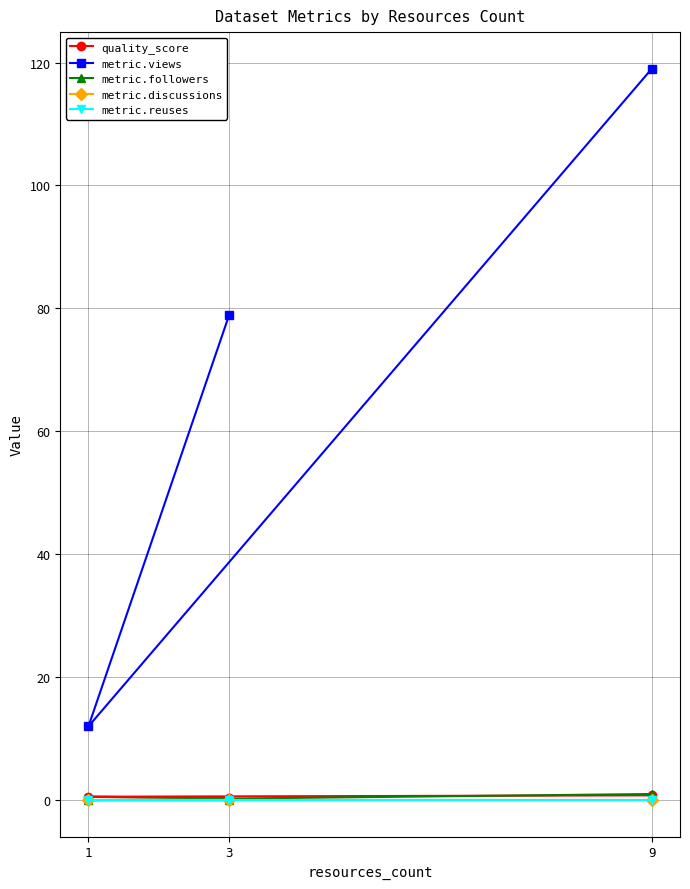

What is the total value across all series at 3?

79.3